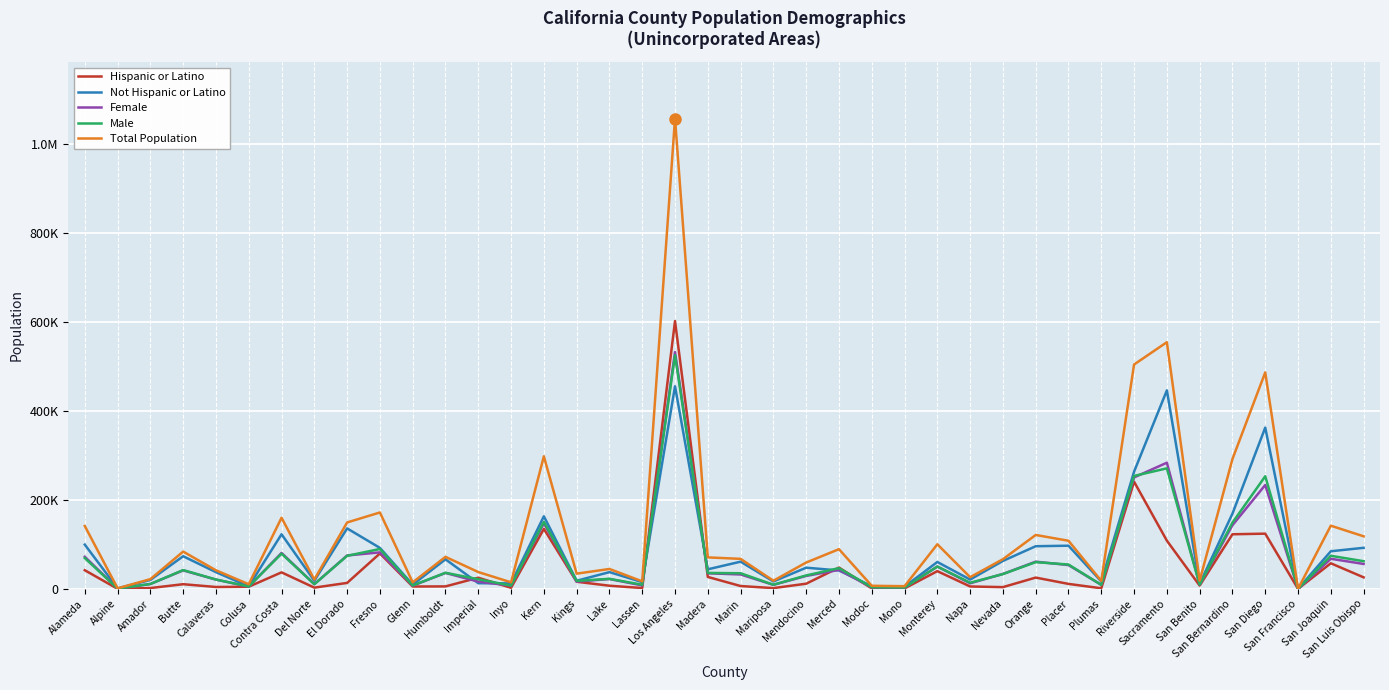

What is the average value of the Not Hispanic or Latino series?

85005